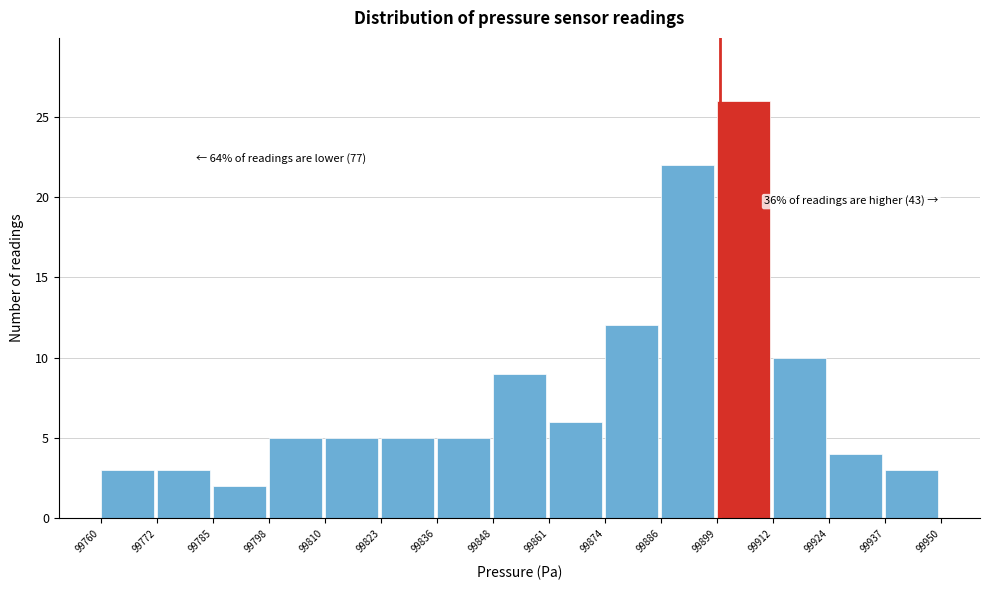

Which range on the x-axis has the tallest bar?

99899 to 99912